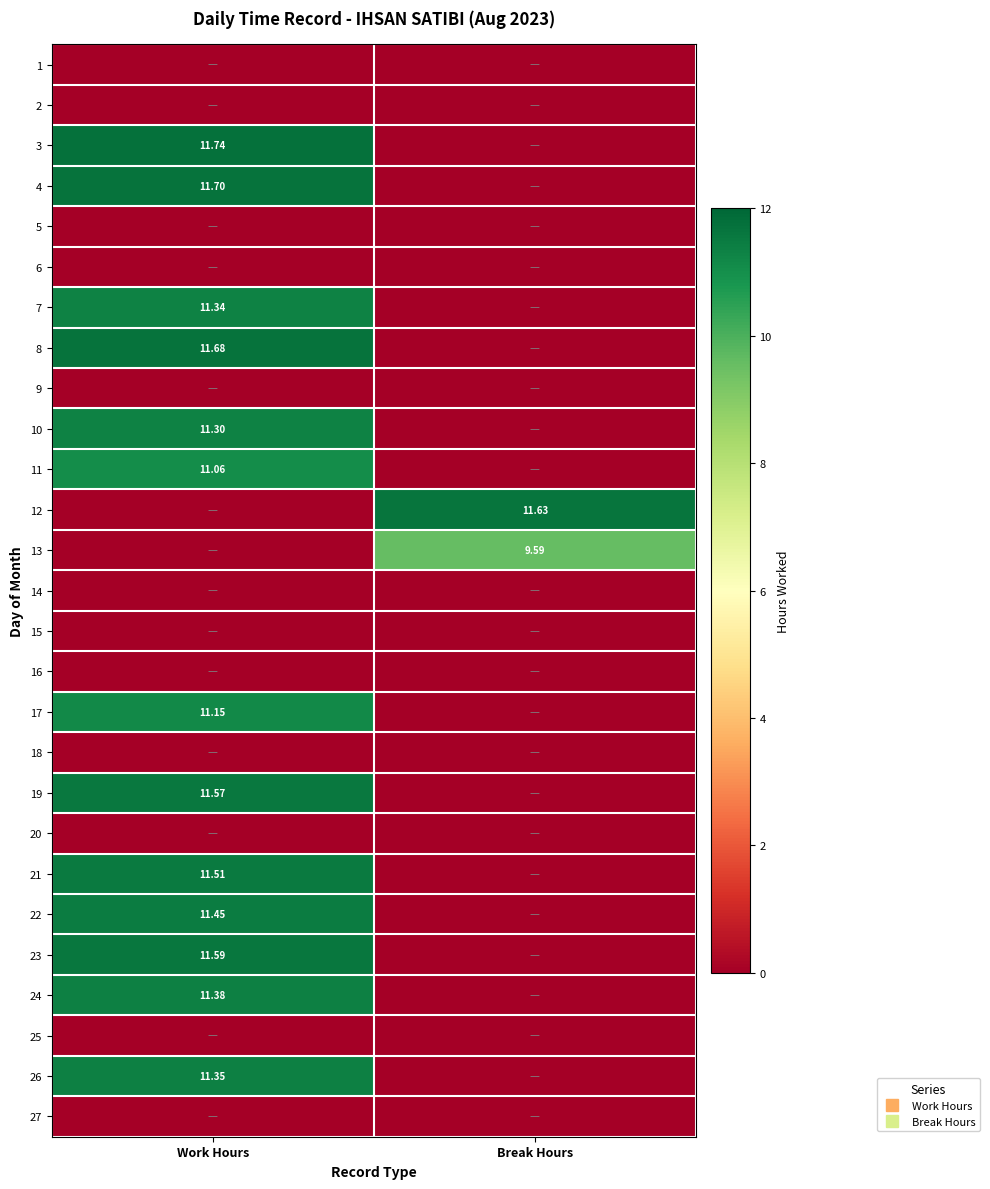

List the series in order of their peak value, highest first.

3, 4, 8, 12, 23, 19, 21, 22, 24, 26, 7, 10, 17, 11, 13, 1, 2, 5, 6, 9, 14, 15, 16, 18, 20, 25, 27